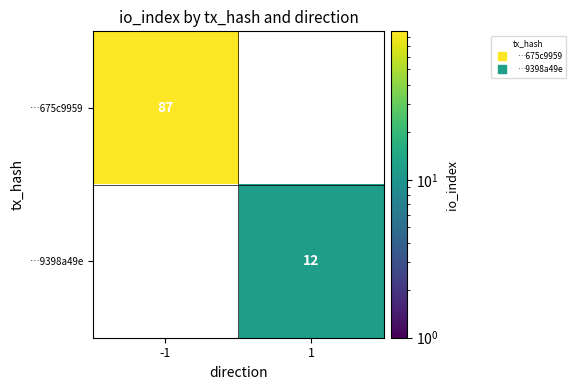

Which label corresponds to the largest value in the chart?

-1